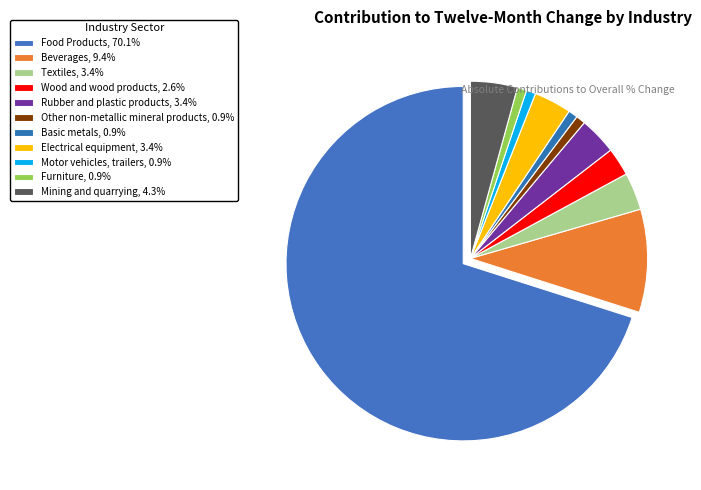

Is there any slice that represents more than half of the pie?

Yes